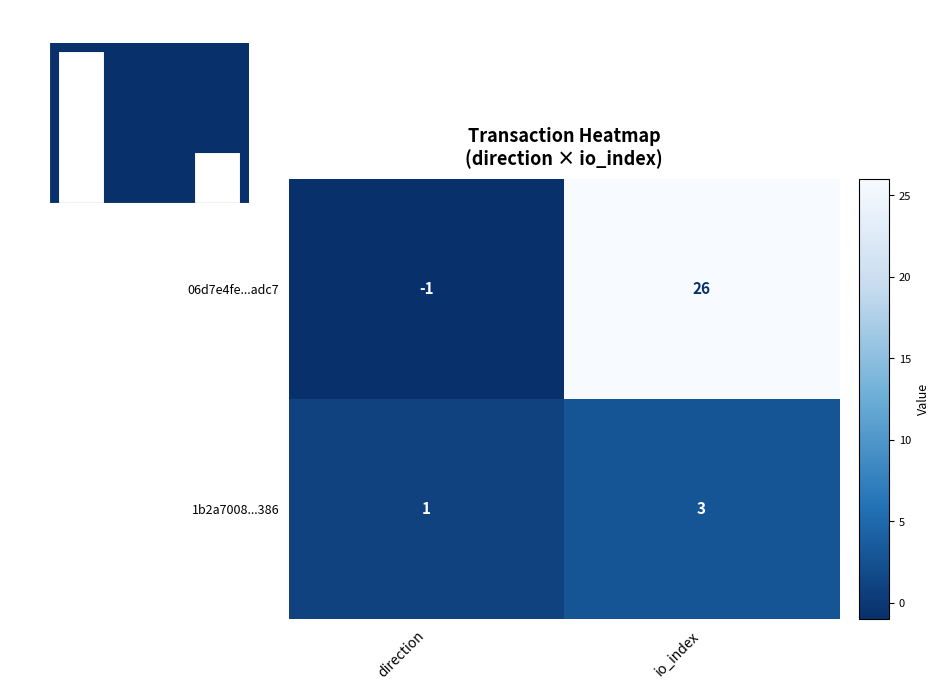

List the labels in order of 1b2a7008...386 value, largest first.

io_index, direction